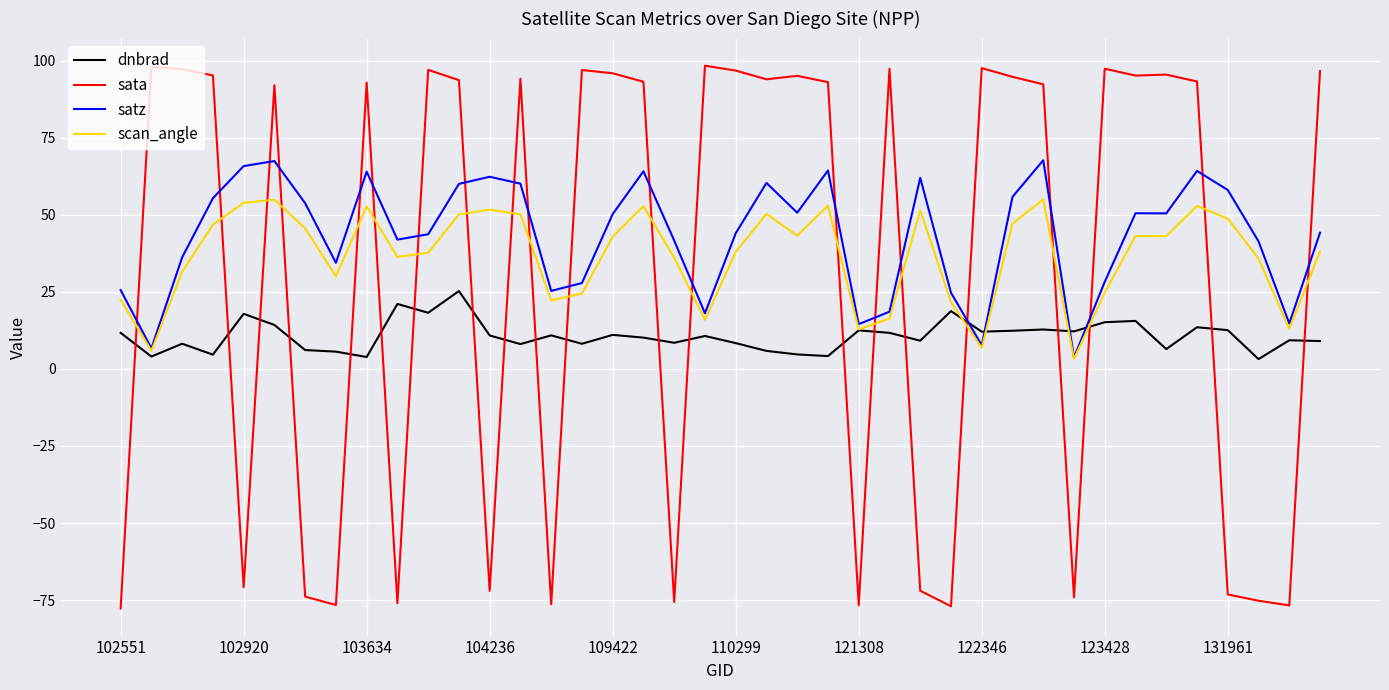

What is the greatest value displayed?

98.4